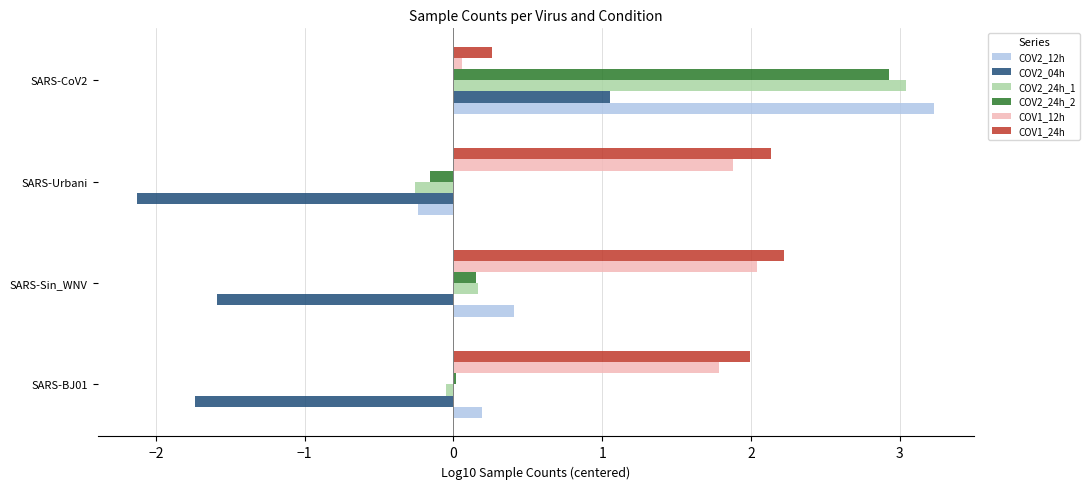

What is the greatest value displayed?

3.2